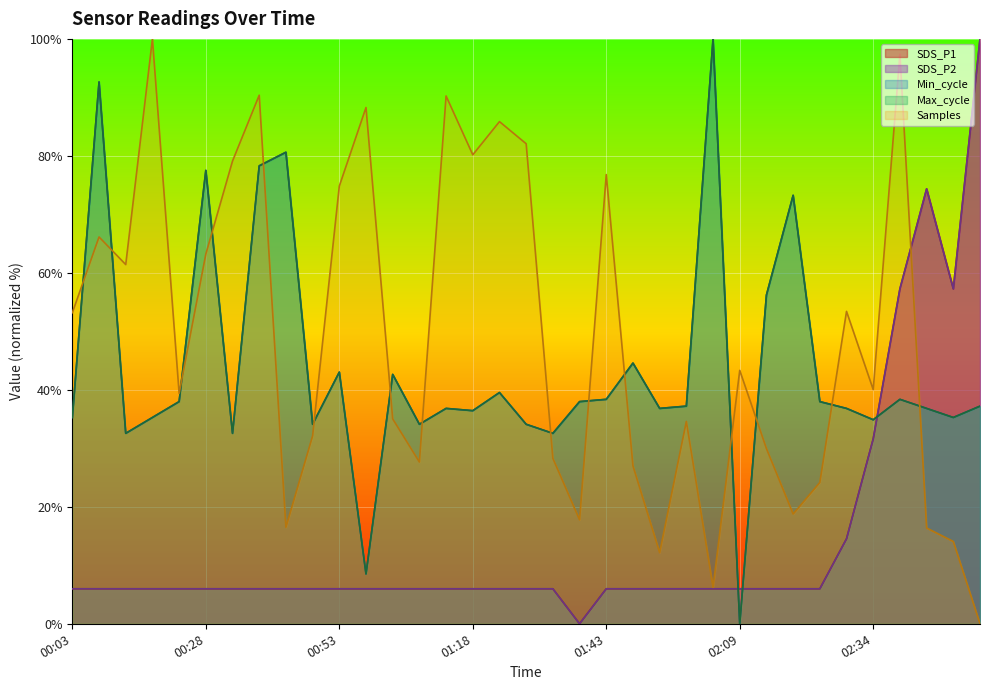

Does the chart display data point markers on the line(s)?

No